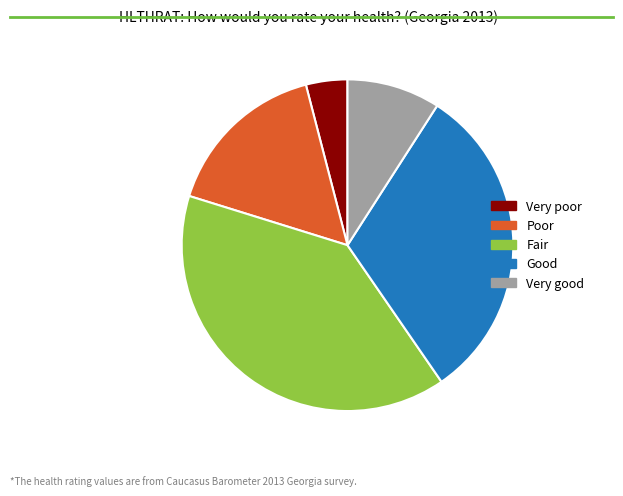

Is it true that Good is 24% of the pie?

False